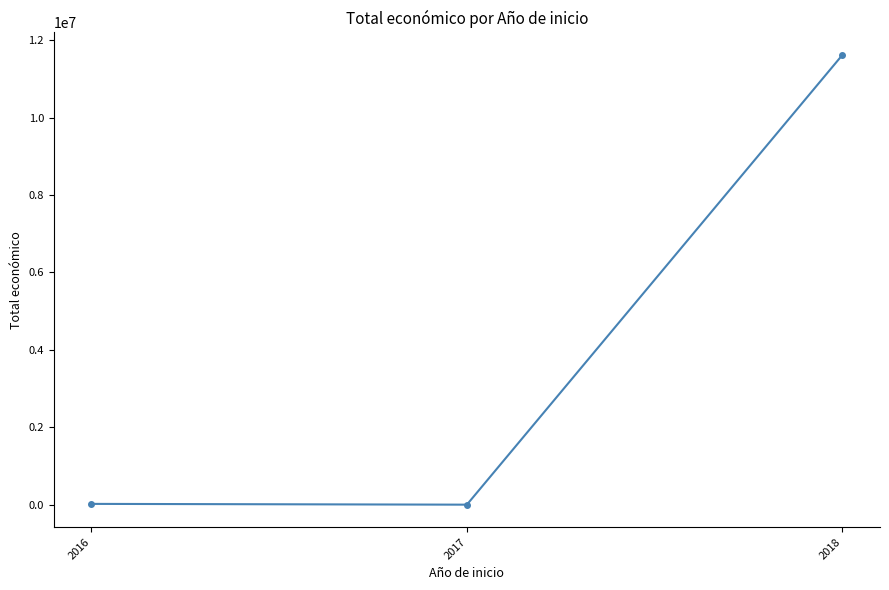

What is the greatest value displayed?

11618546